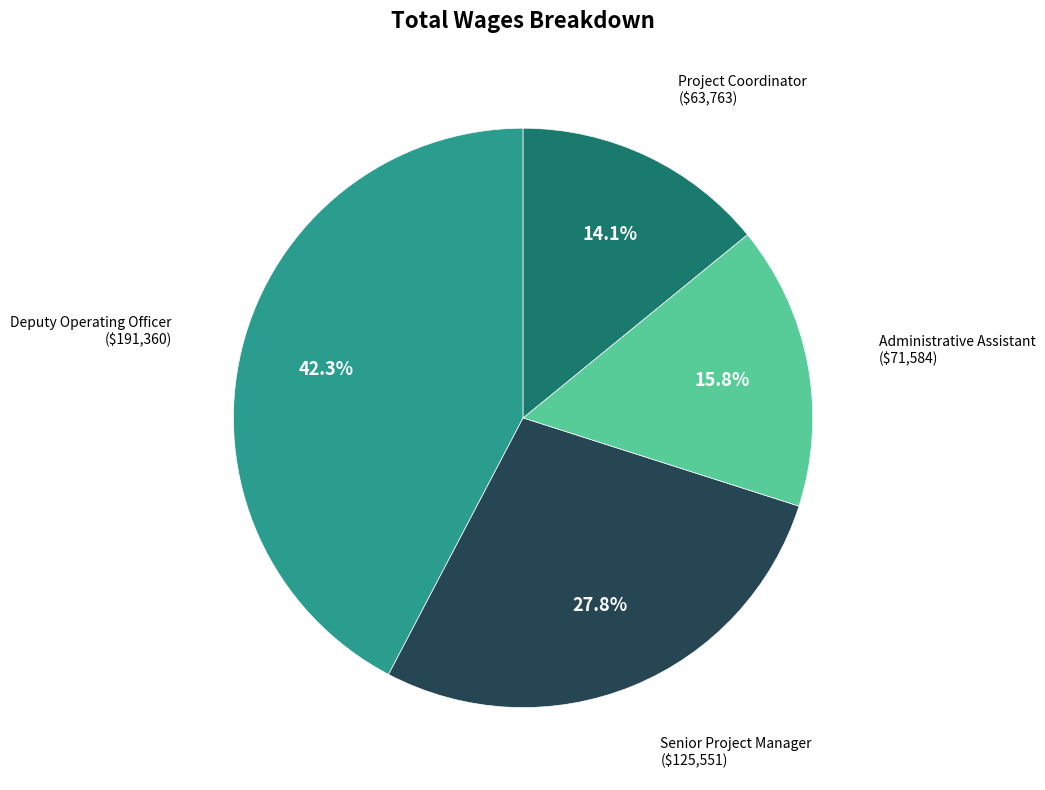

How many slices are in this pie chart?

4